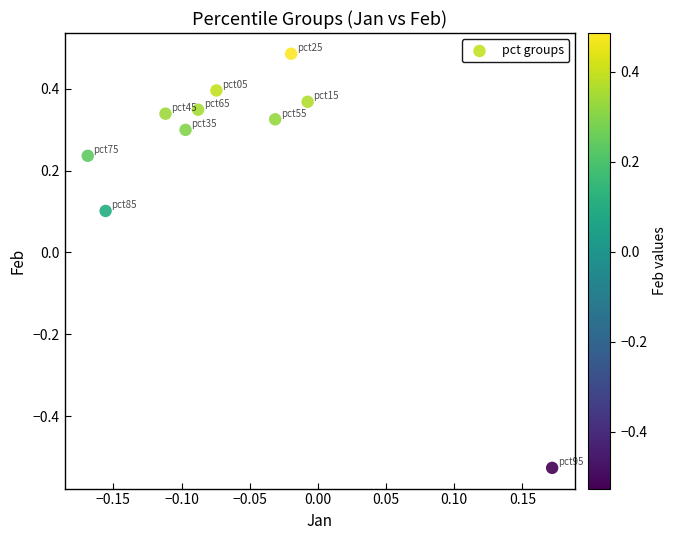

What is the range of Y values (max minus min)?

1.0